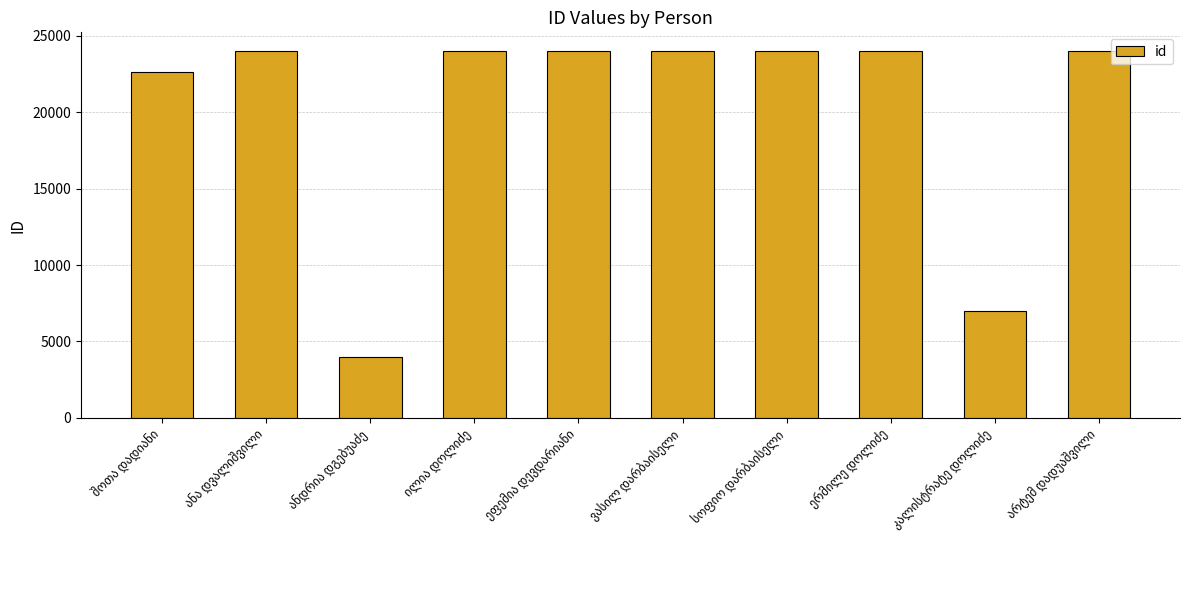

What is the minimum value shown in the chart?

3987